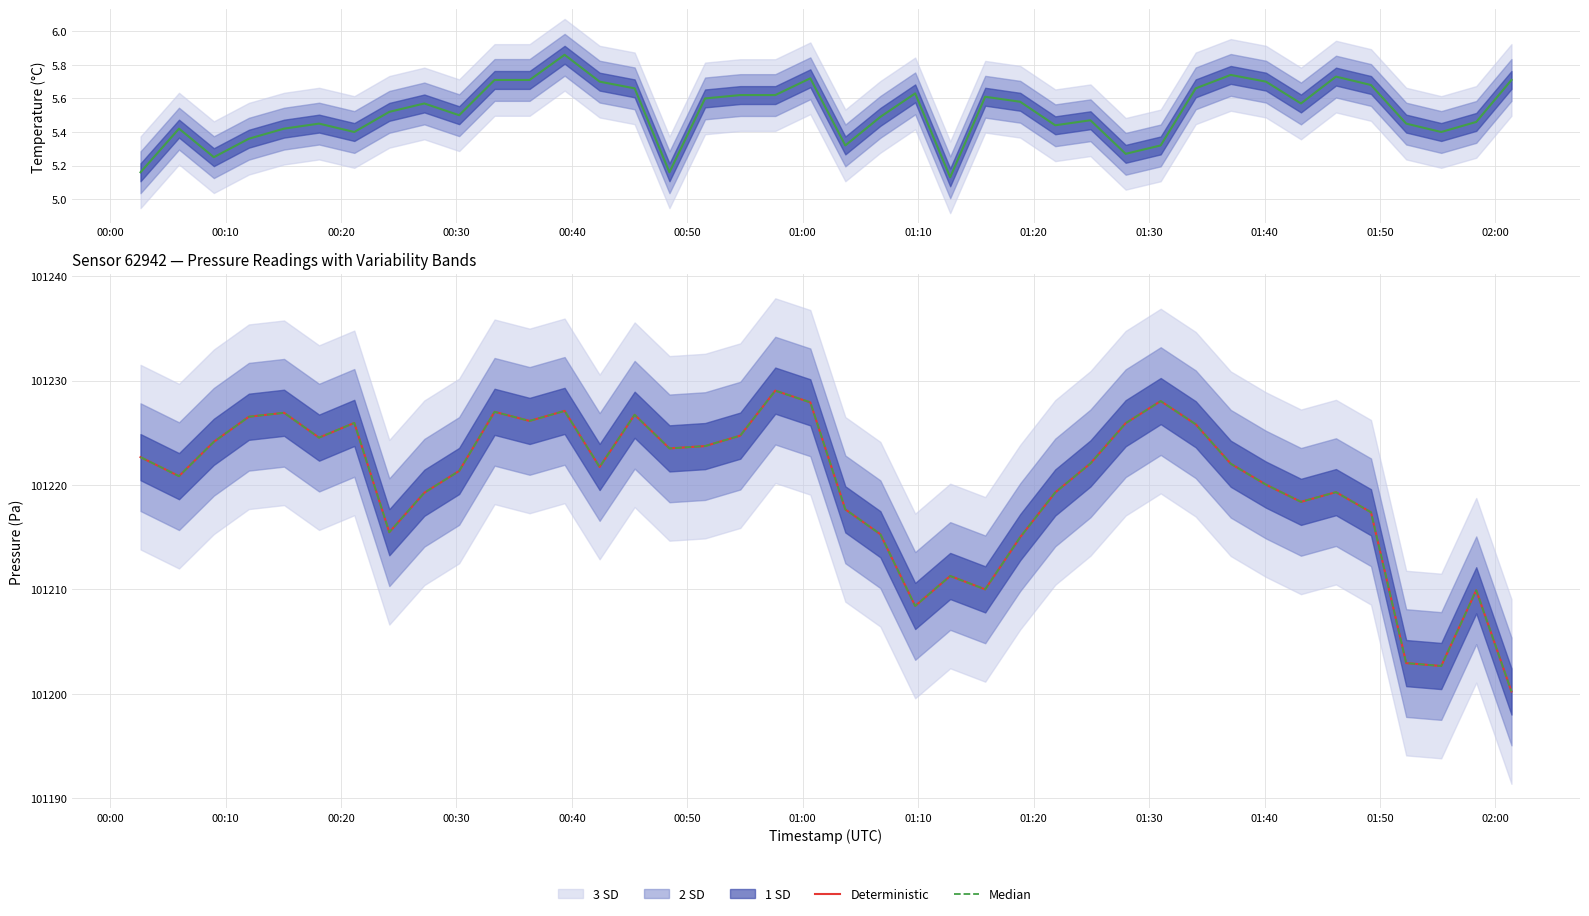

Rank the series by their maximum value, from highest to lowest.

Median, Deterministic